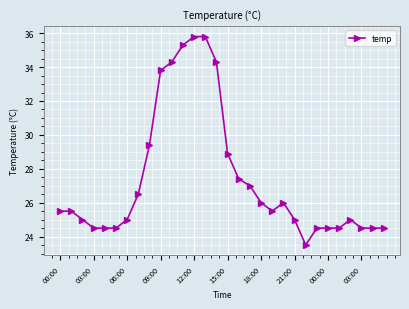

What is the value of the 1st point from the left?

25.5